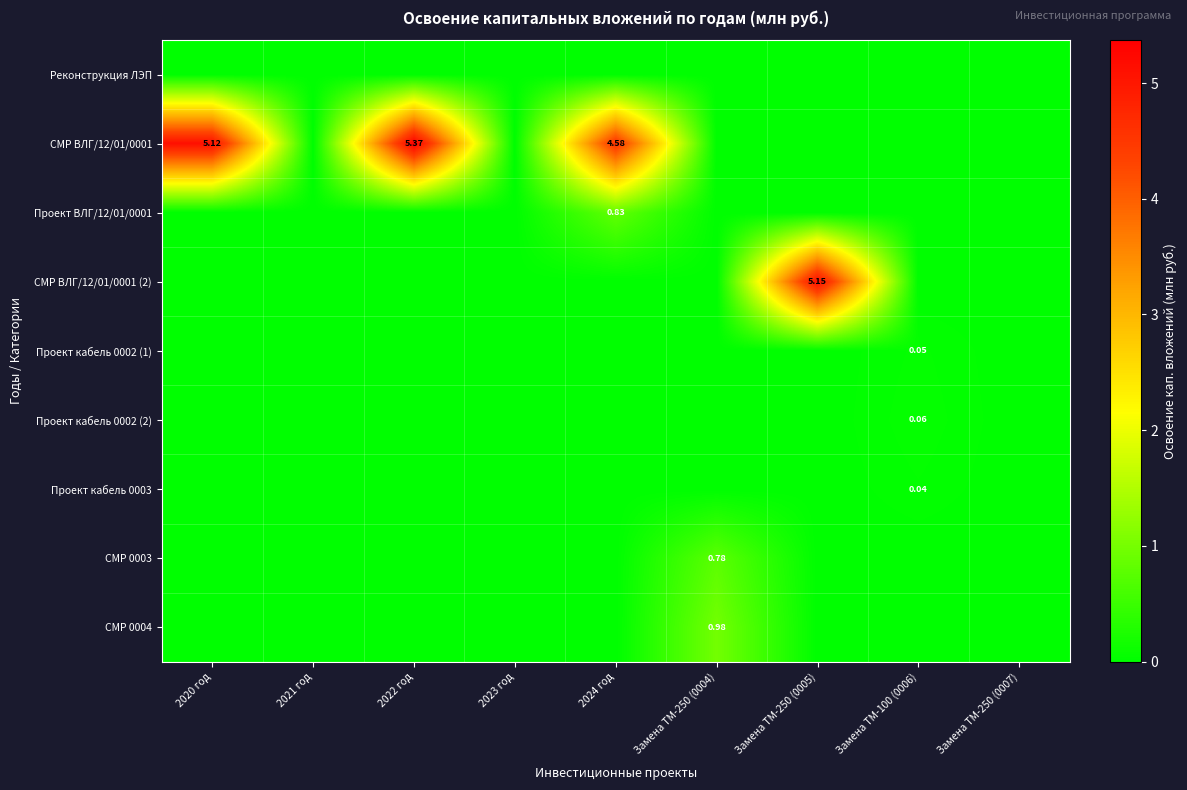

How many values in the Проект кабель 0002 (2) series exceed 0?

1